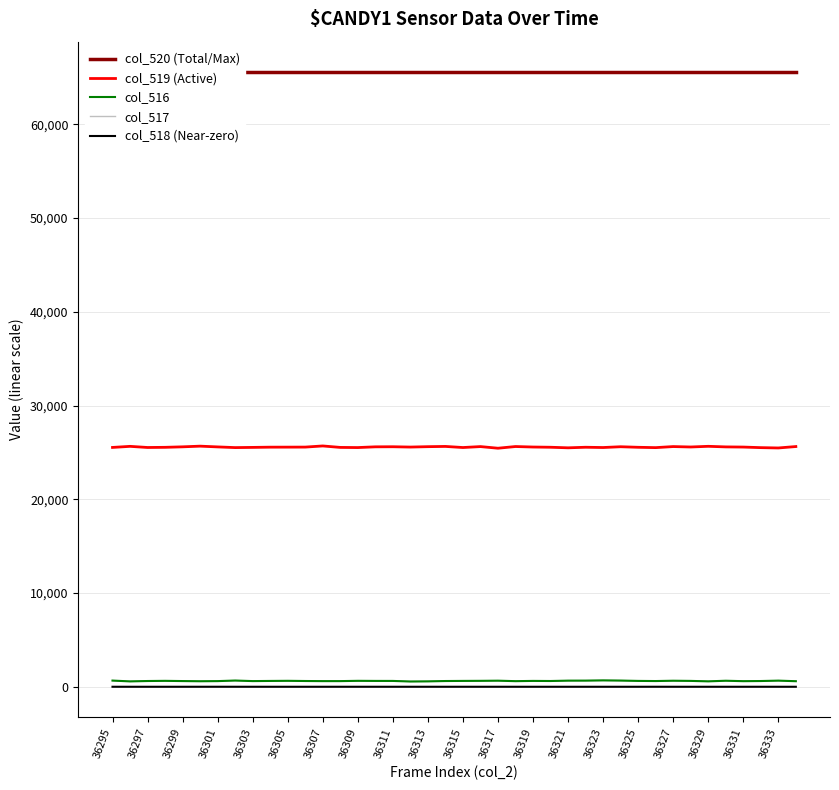

True or false: col_517 and col_519 (Active) cross at least once.

False